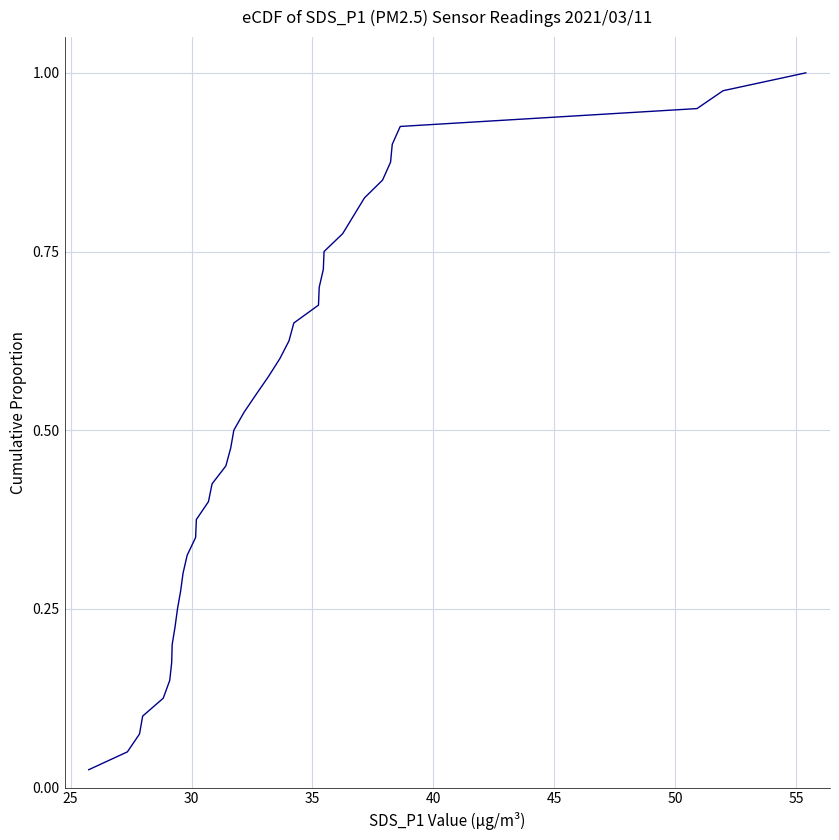

How many series are shown in this chart?

1